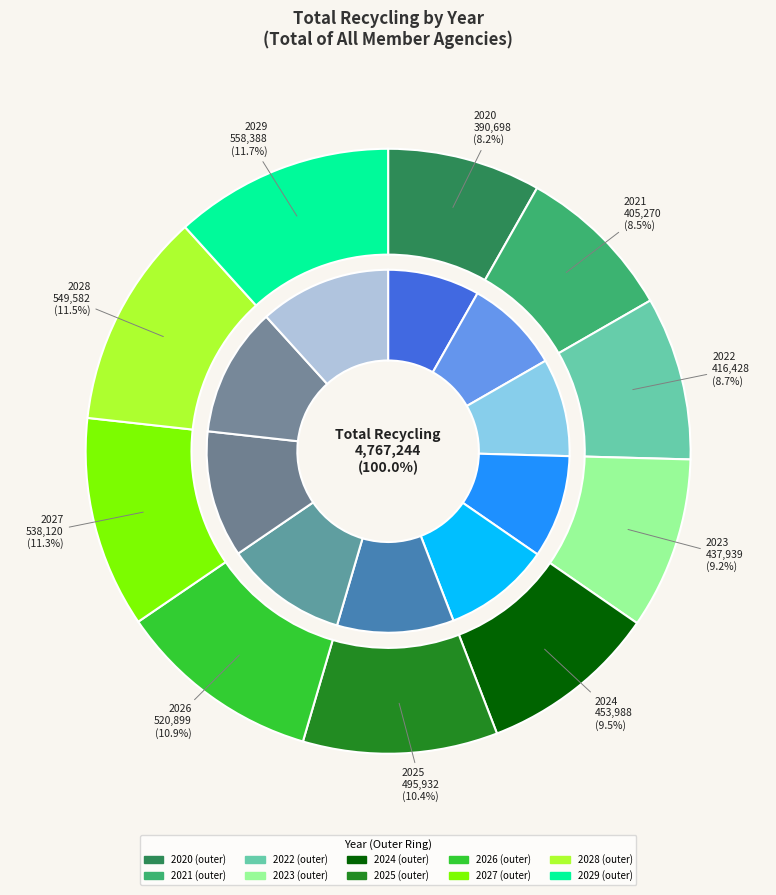

To the nearest percent, what is the difference between the largest and smallest slice percentages?

4%